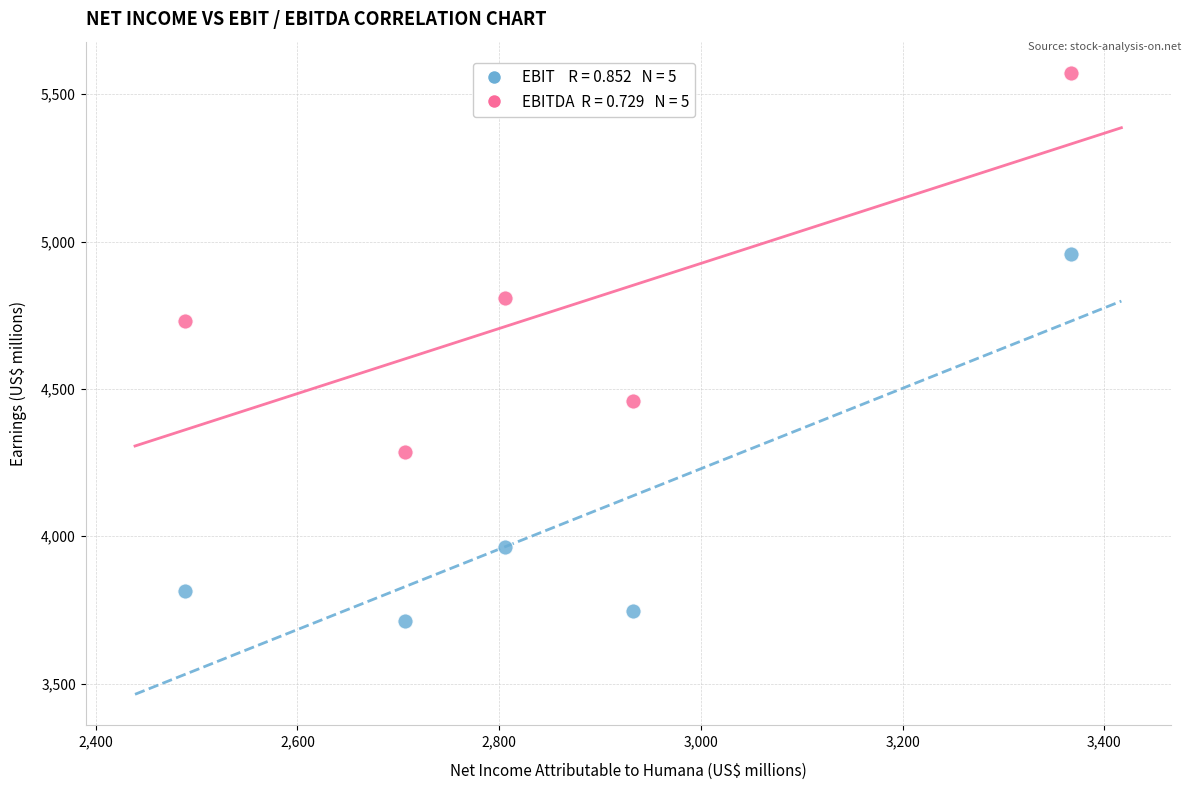

Across all series, what Y value is closest to 4642?

4730